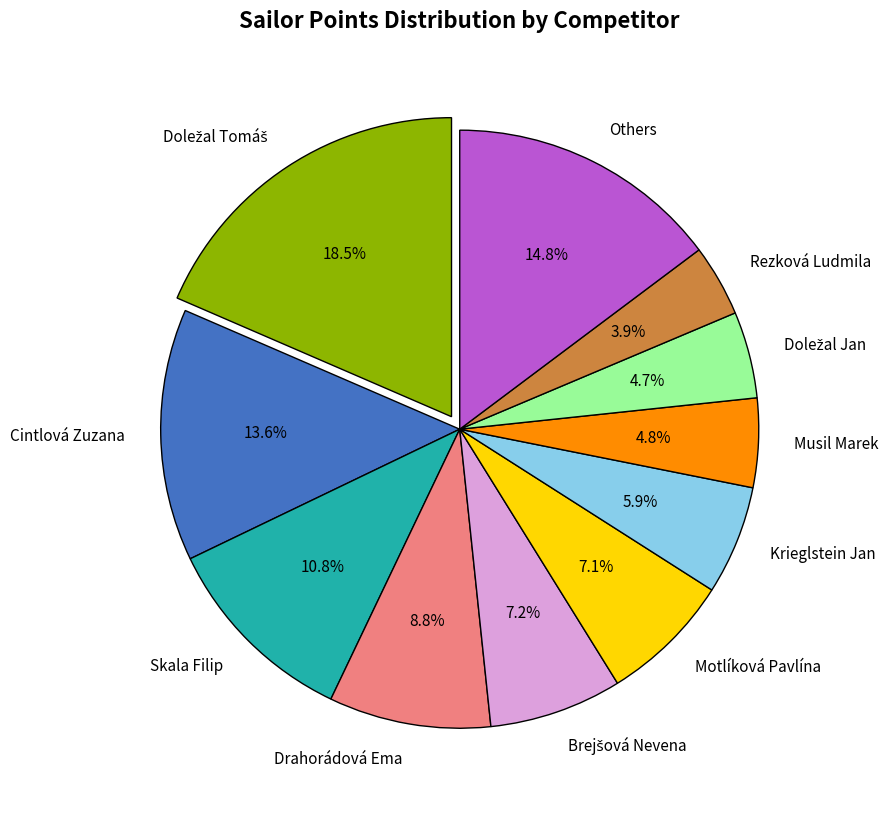

Is it true that Skala Filip is 11% of the pie?

True